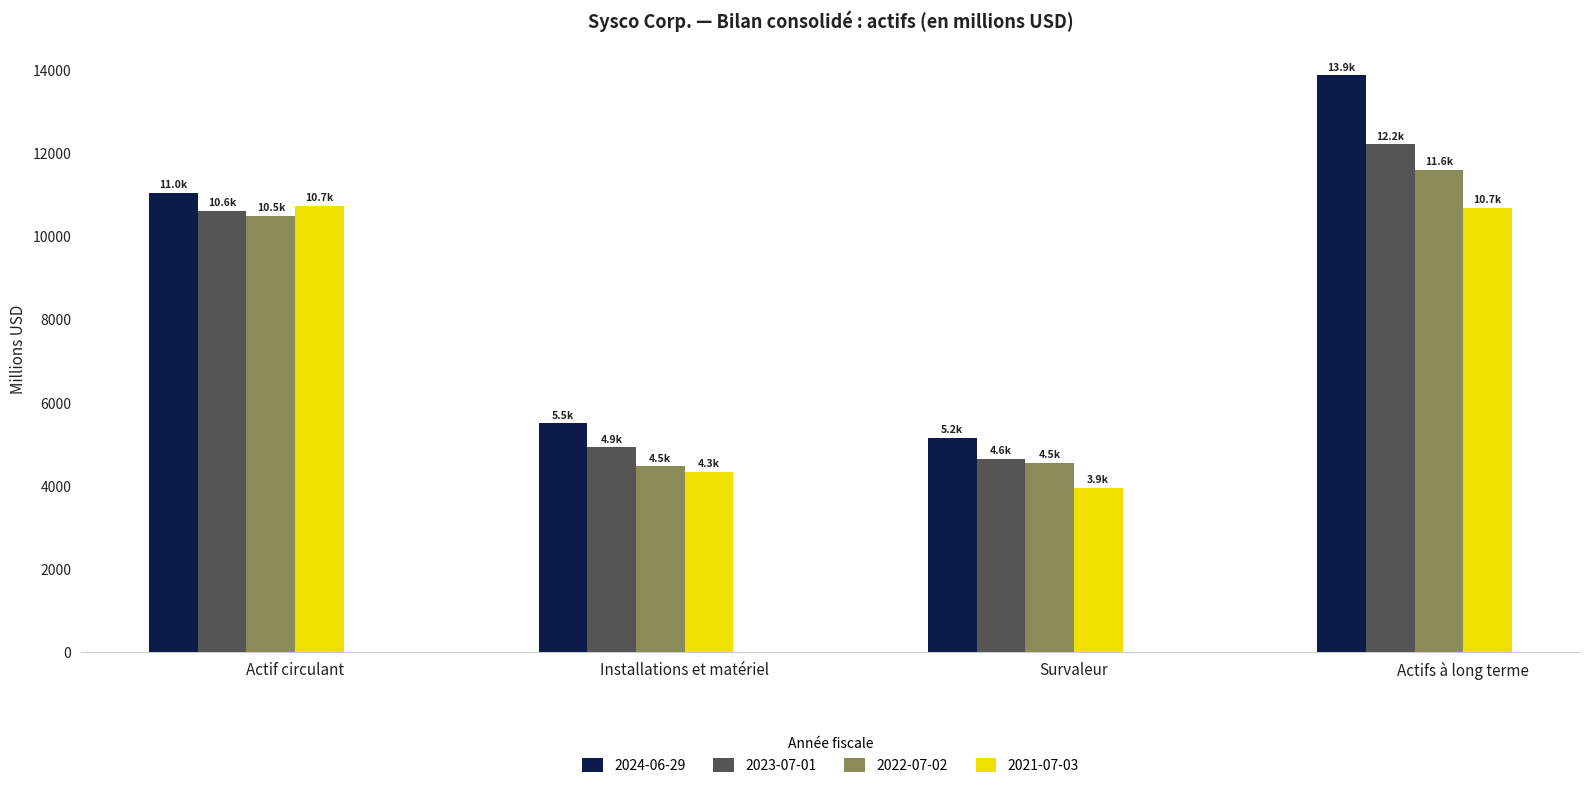

What is the label of the 1st bar from the left?

Actif circulant